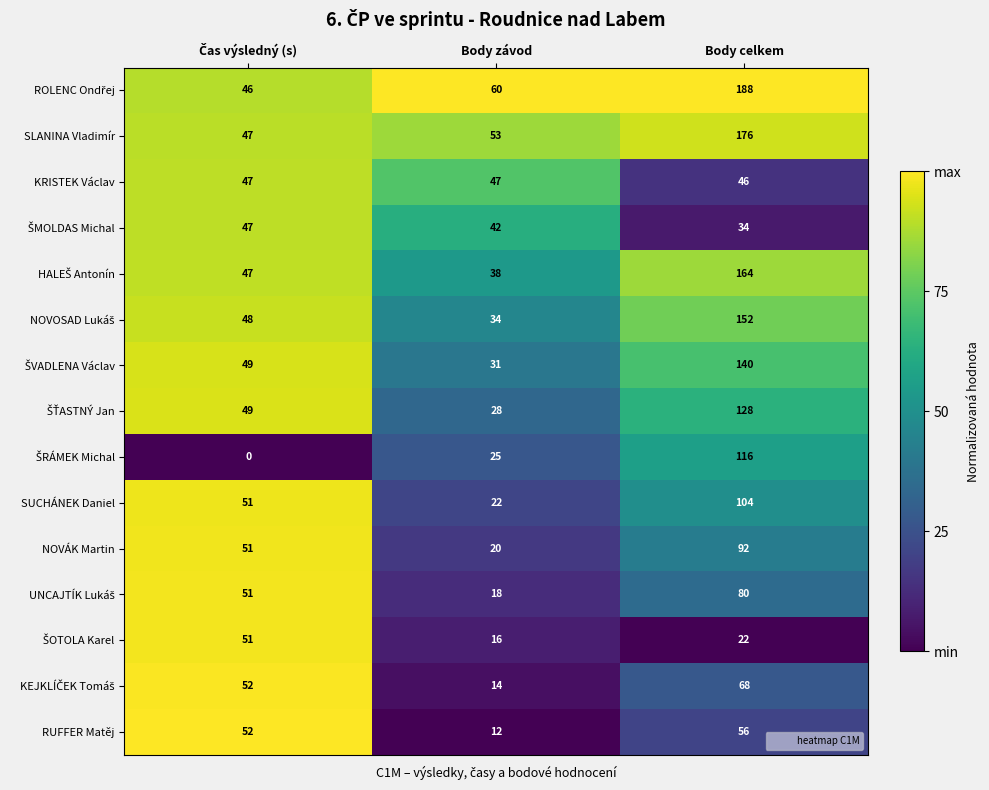

What is the difference between the highest and lowest values at Body závod?

48